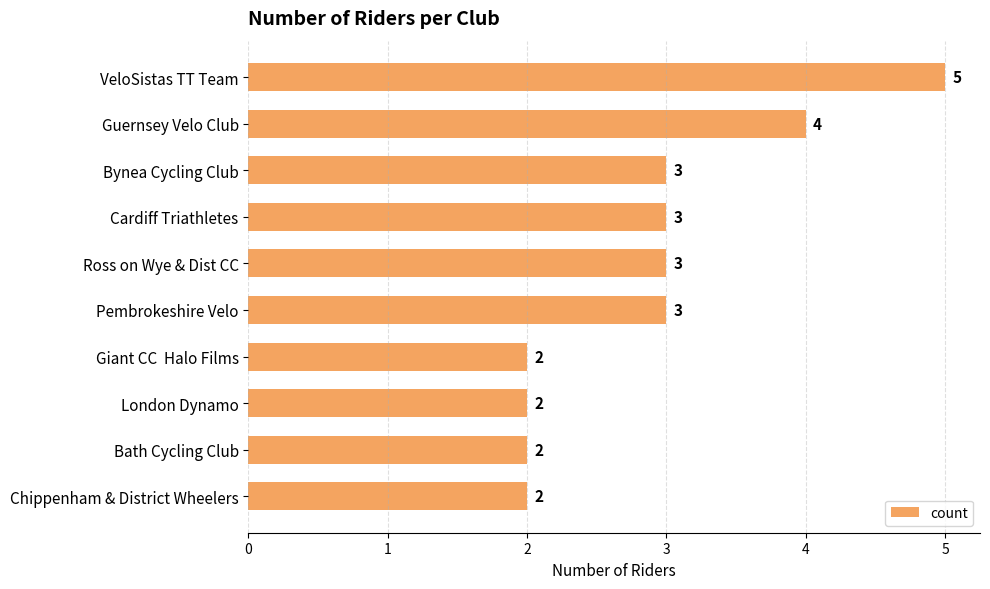

What is the difference between the maximum and minimum values?

3